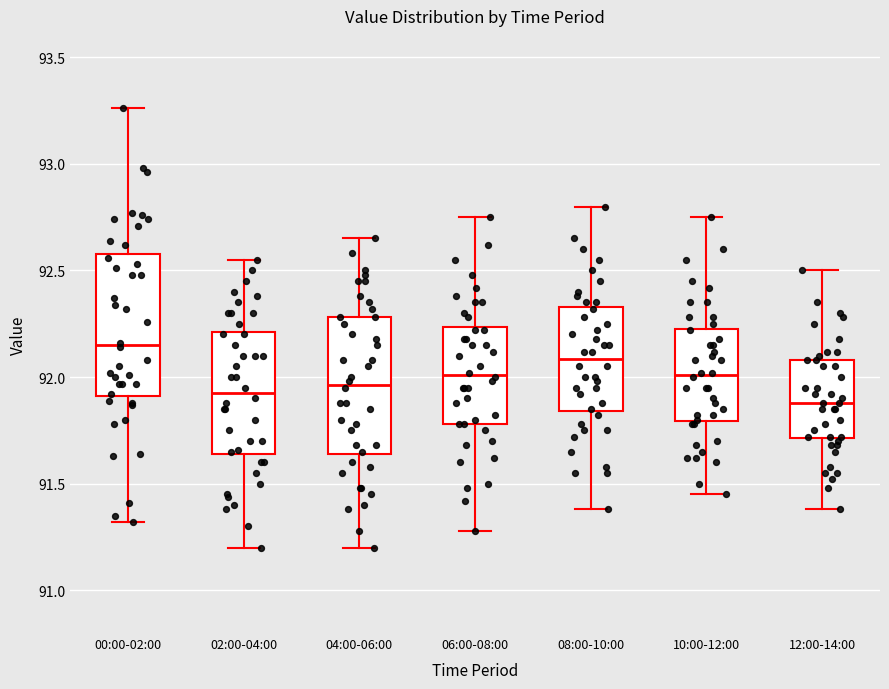

Reading left to right, transcribe this box plot: for each box, give where its median line is, the range the box spans, and where its two whiskers end, as read against the y-axis. The values are not printed on the chart, so give them approximately, as read against the axis.

00:00-02:00: median 92.15, box 91.90 to 92.60, whiskers 91.30 to 93.25
02:00-04:00: median 91.95, box 91.65 to 92.20, whiskers 91.20 to 92.55
04:00-06:00: median 91.95, box 91.65 to 92.30, whiskers 91.20 to 92.65
06:00-08:00: median 92.00, box 91.80 to 92.25, whiskers 91.30 to 92.75
08:00-10:00: median 92.10, box 91.85 to 92.35, whiskers 91.40 to 92.80
10:00-12:00: median 92.00, box 91.80 to 92.25, whiskers 91.45 to 92.75
12:00-14:00: median 91.90, box 91.70 to 92.10, whiskers 91.40 to 92.50